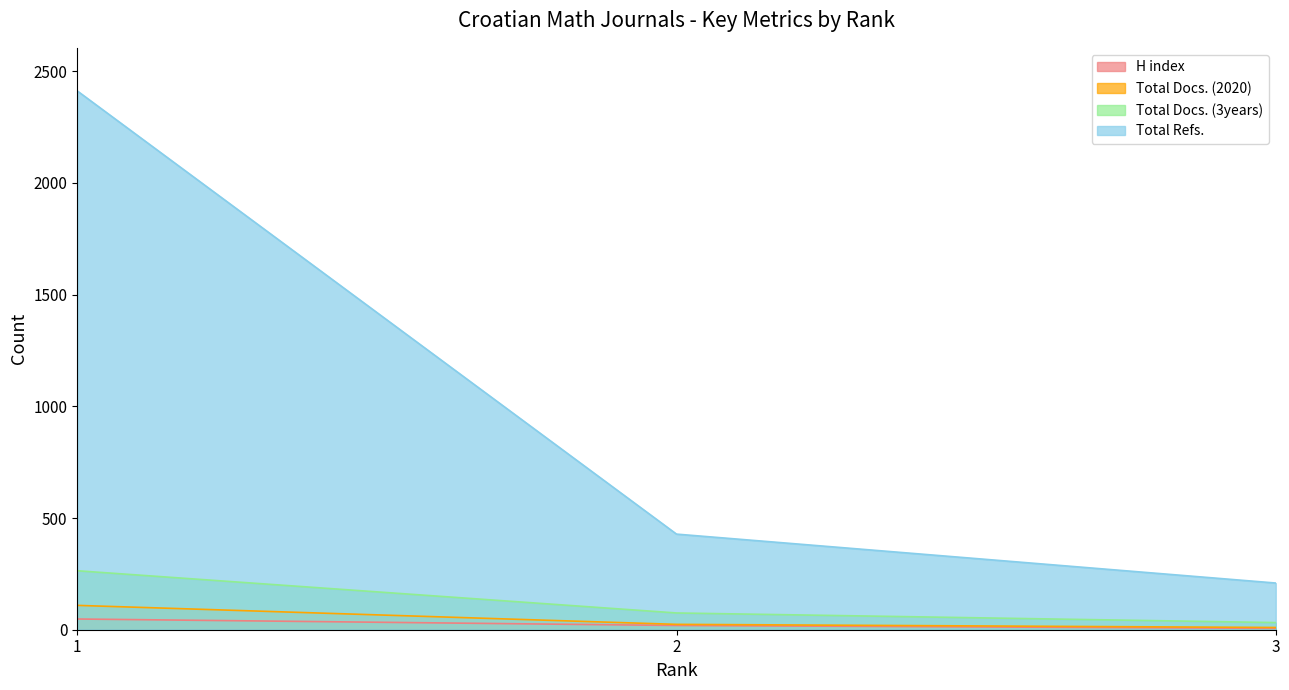

What is the spread (max minus min) of values at 2?

409